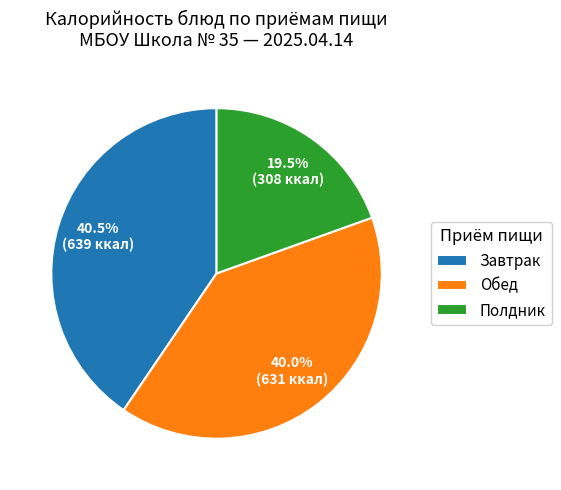

To the nearest percent, what is the difference between the largest and smallest slice percentages?

21%